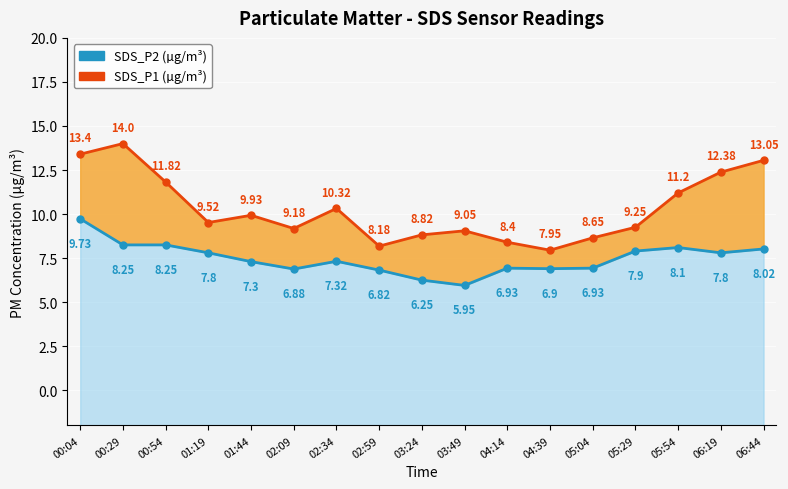

In SDS_P2 (µg/m³), how many points are lower than both neighbors (excluding endpoints)?

4